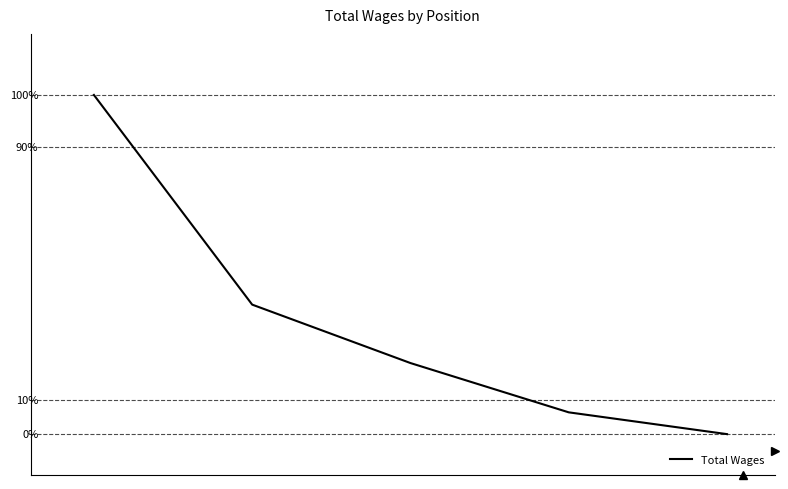

True or false: there are more than 2 points higher than both neighbors.

False